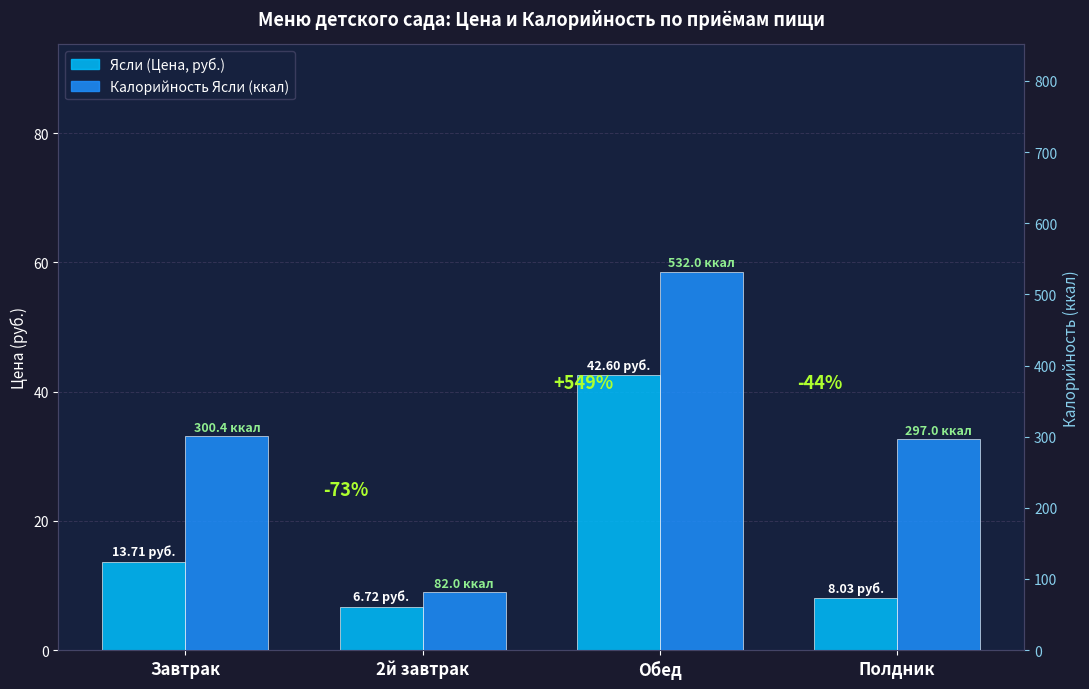

Which has a higher value, Обед or 2й завтрак?

Обед